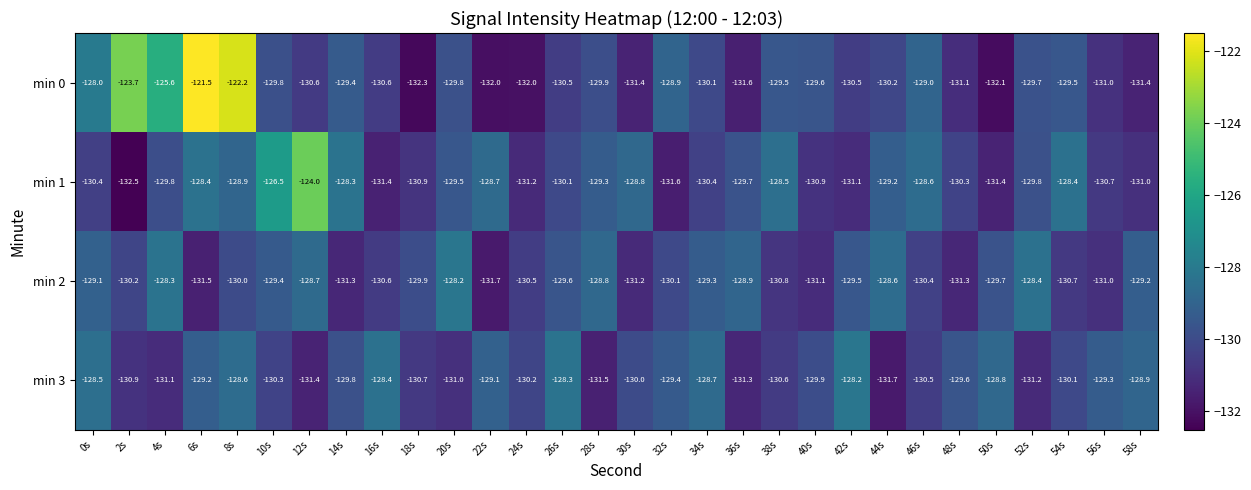

What is the total value across all series at 40s?

-521.5